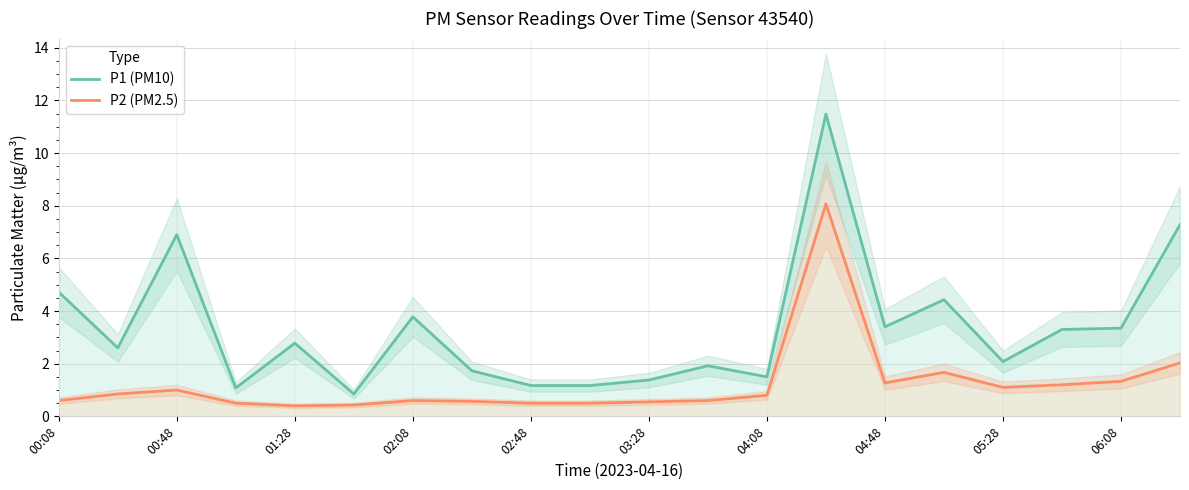

What are all the series names shown in the legend?

P1 (PM10), P2 (PM2.5)